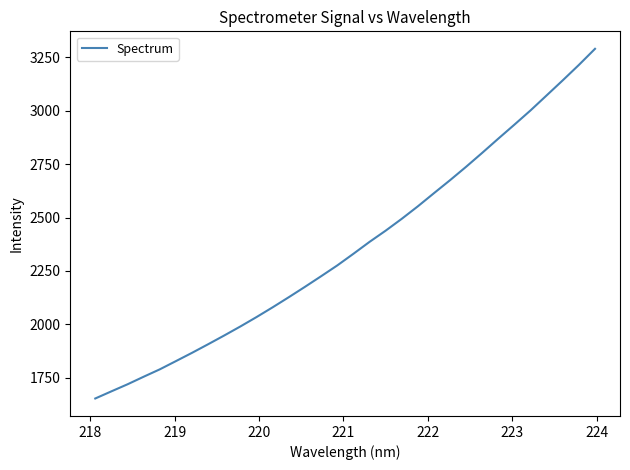

Count the number of data series in this chart.

1